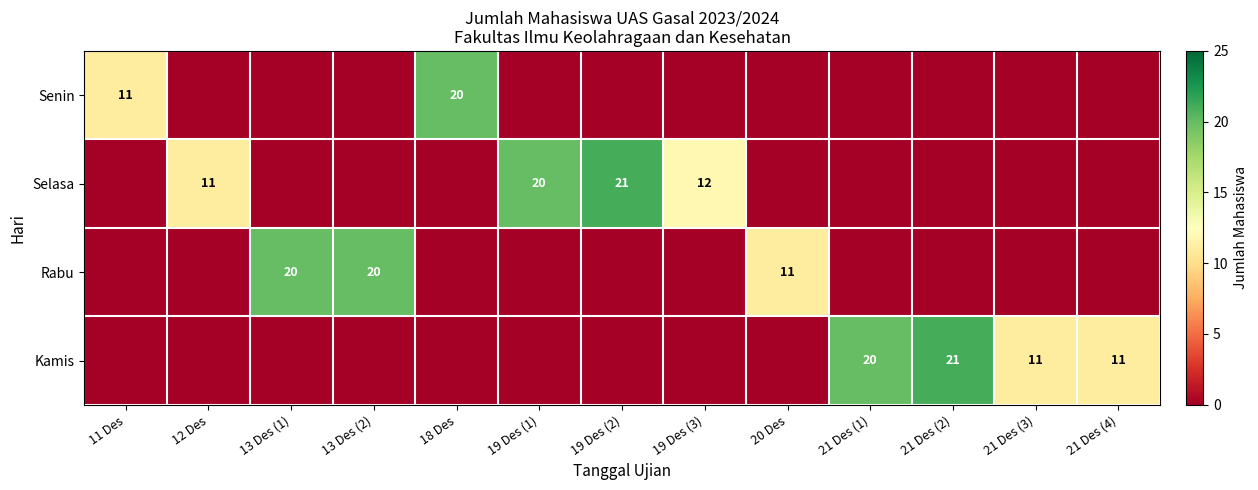

Which series changed the most between 19 Des (3) and 21 Des (4)?

Selasa